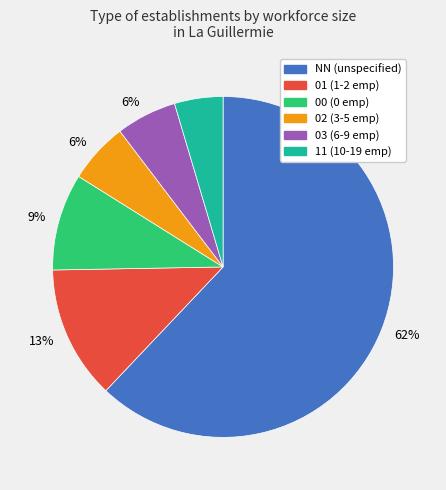

To the nearest percent, what is the average slice percentage?

17%